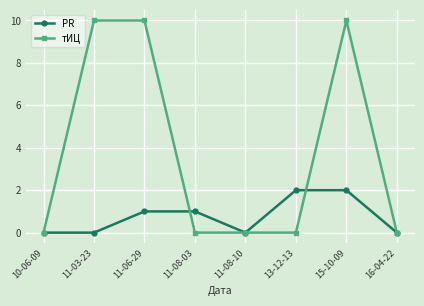

At how many categories does at least one series exceed 5?

3